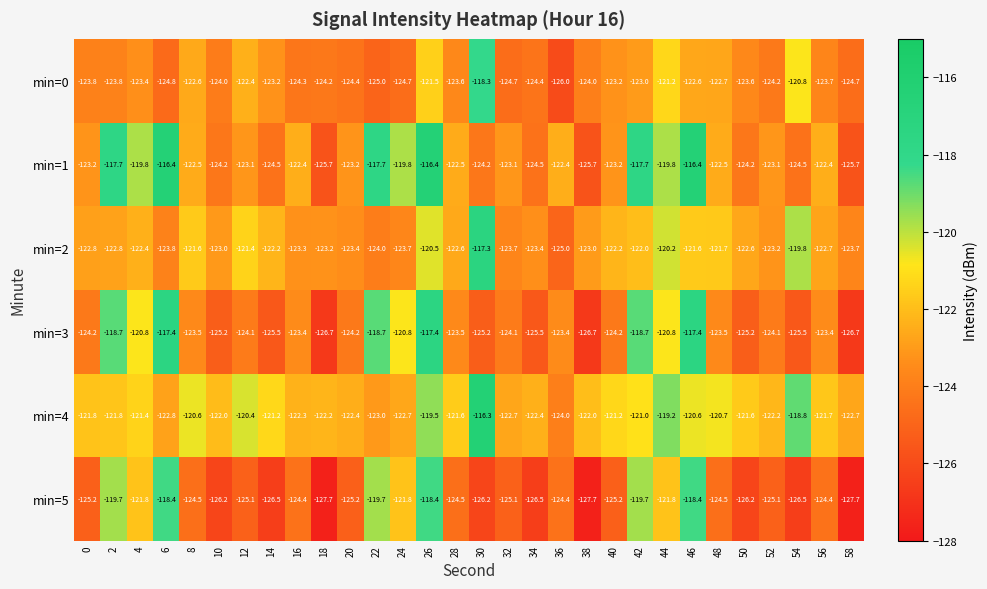

What is the sum of the min=0 values at 10 and 28?

-247.6